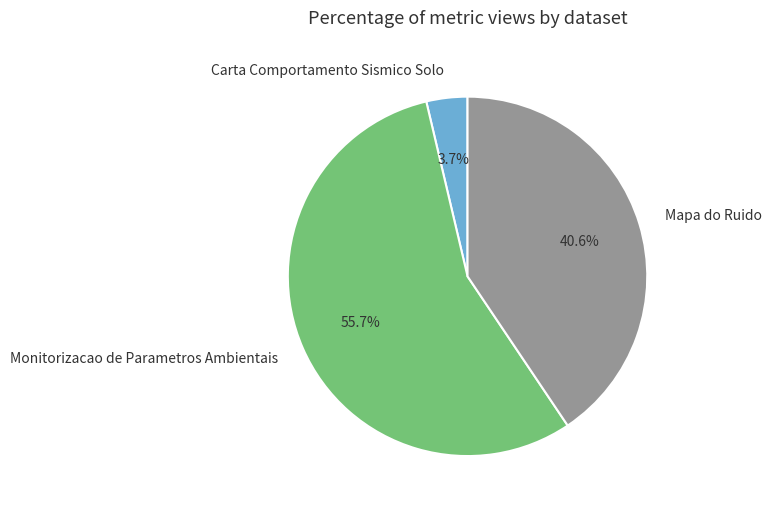

How many slices are in this pie chart?

3